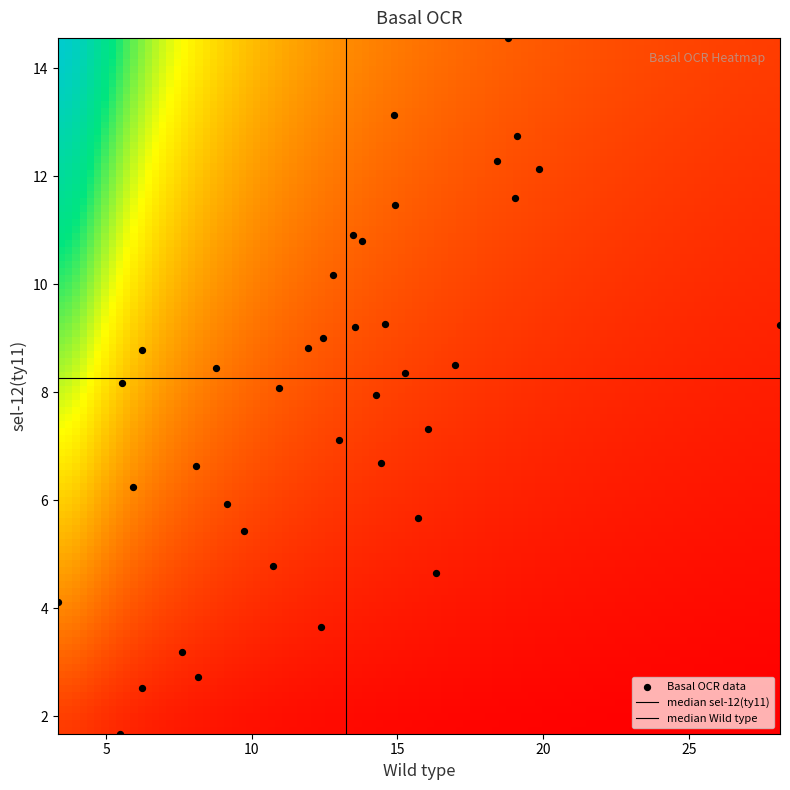

Count the number of points in this scatter plot.

38